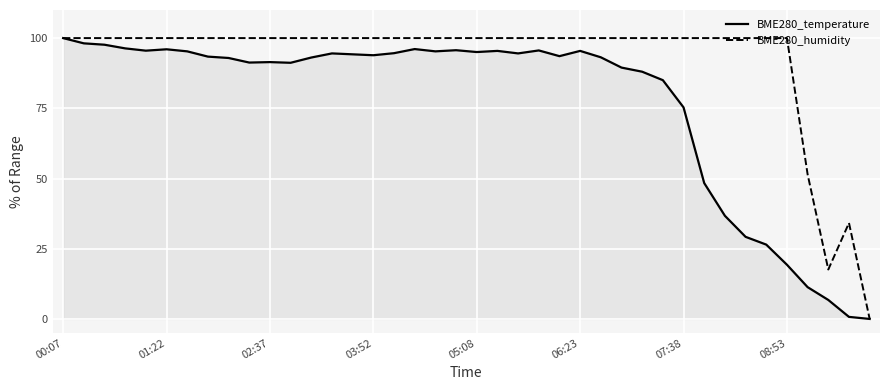

At which label is BME280_temperature closest to 50?

31